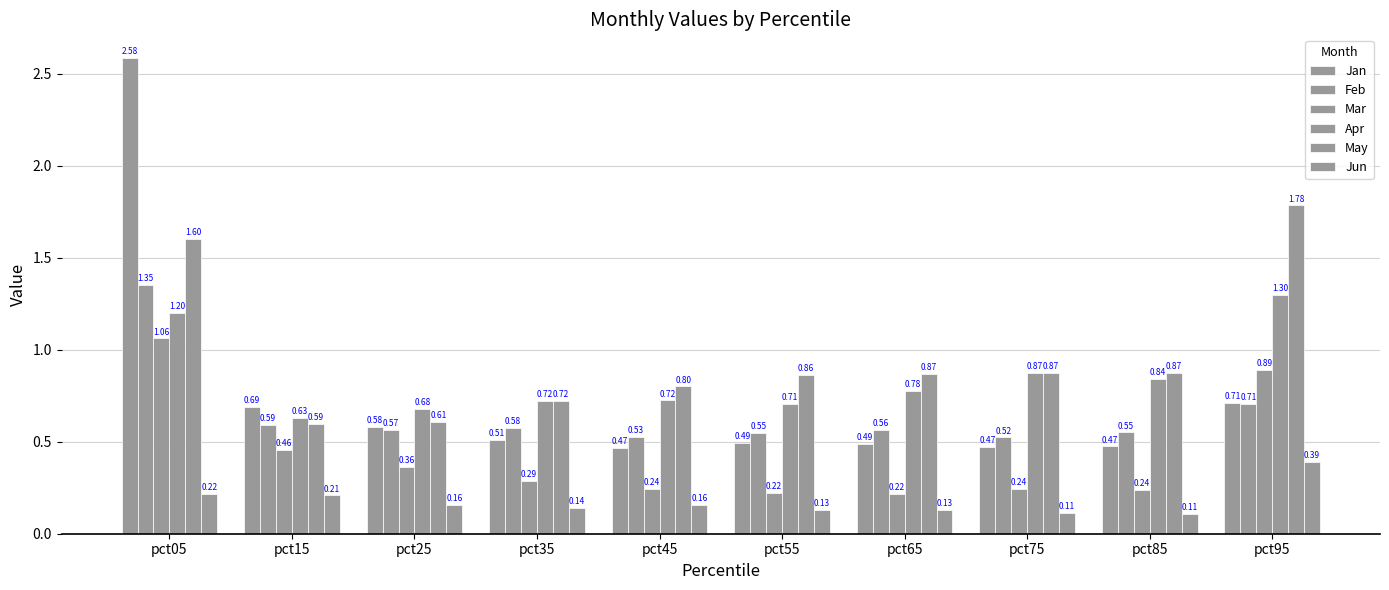

What is the total value across all series at pct15?

3.2